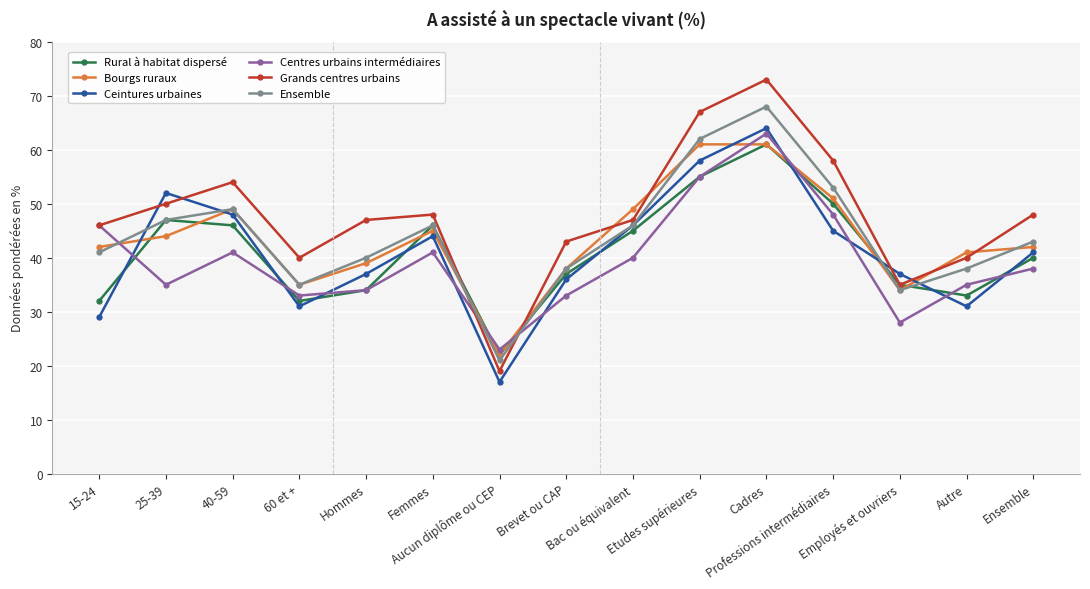

Which series has the largest range (max minus min)?

Grands centres urbains